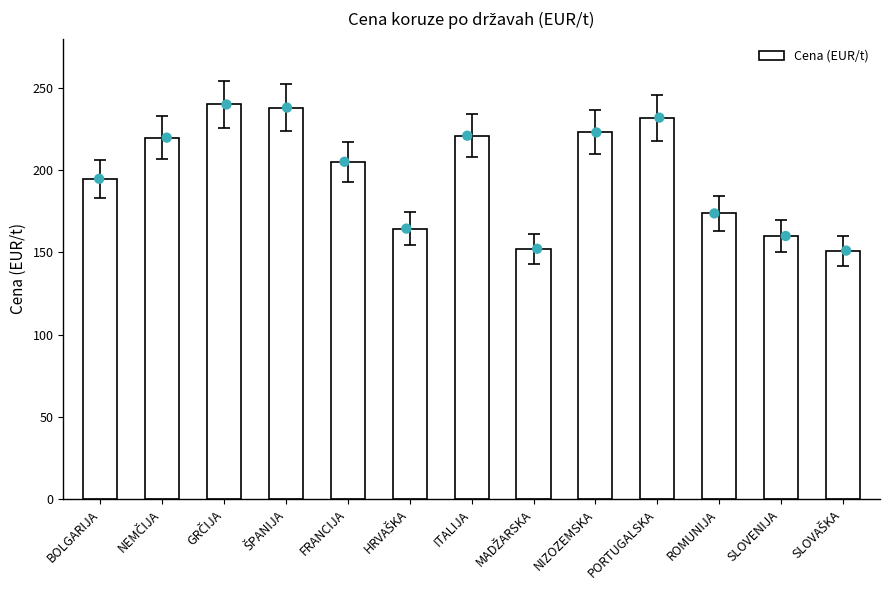

What is the ratio of the value at NIZOZEMSKA to the value at SLOVAŠKA?

1.5